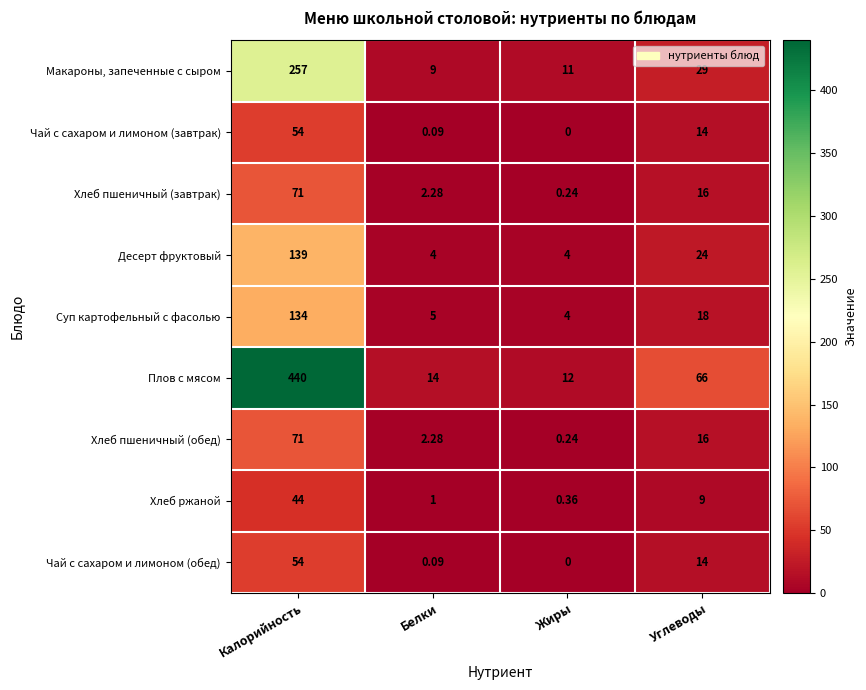

What is the difference between the highest and lowest values at Белки?

13.9